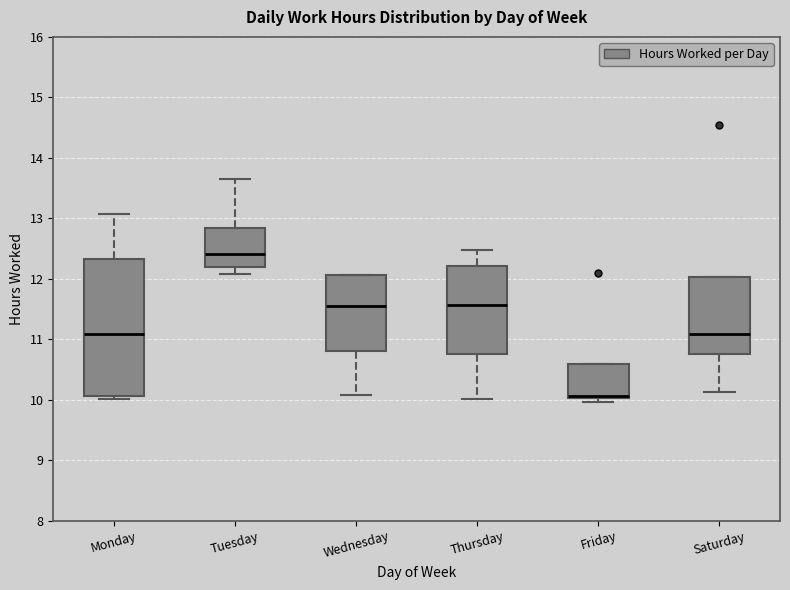

Which box is the tallest, from its lower edge to its upper edge?

Monday